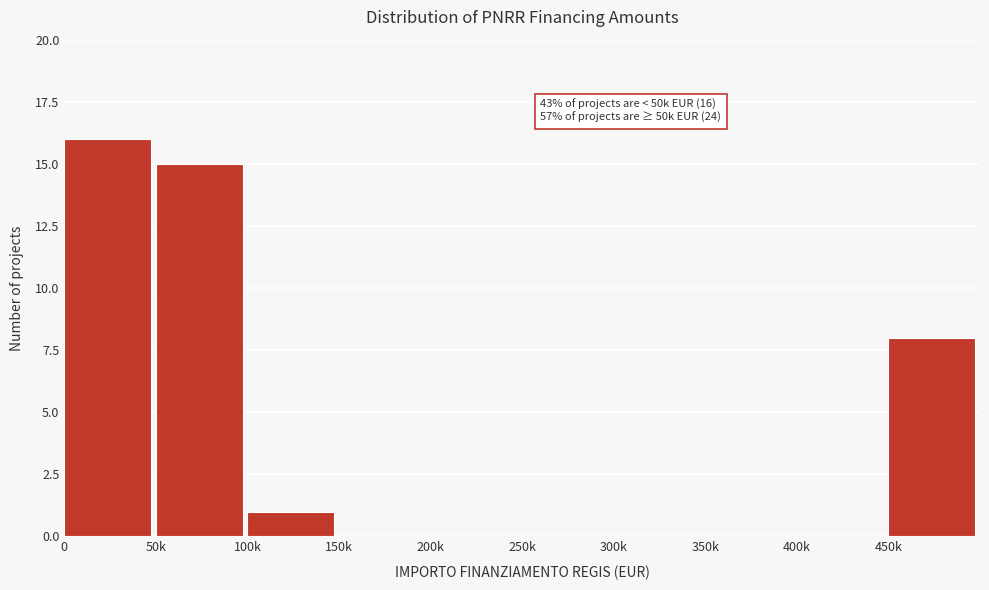

Reading right to left, extract all data points from this chart.

450k=8	400k=0	350k=0	300k=0	250k=0	200k=0	150k=0	100k=1	50k=15	0=16